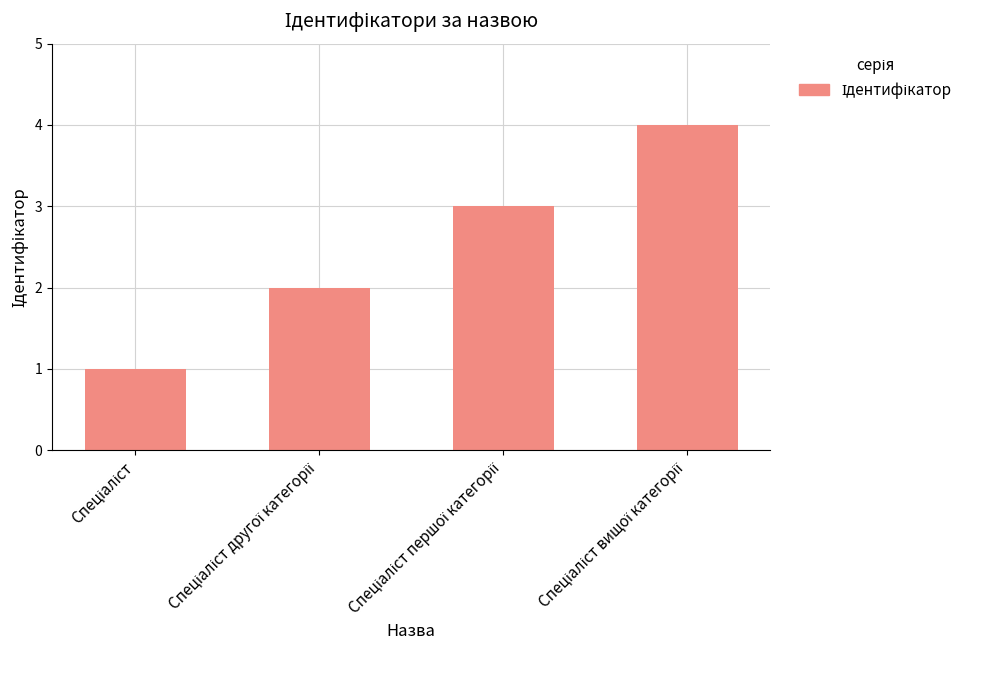

What is the greatest value displayed?

4